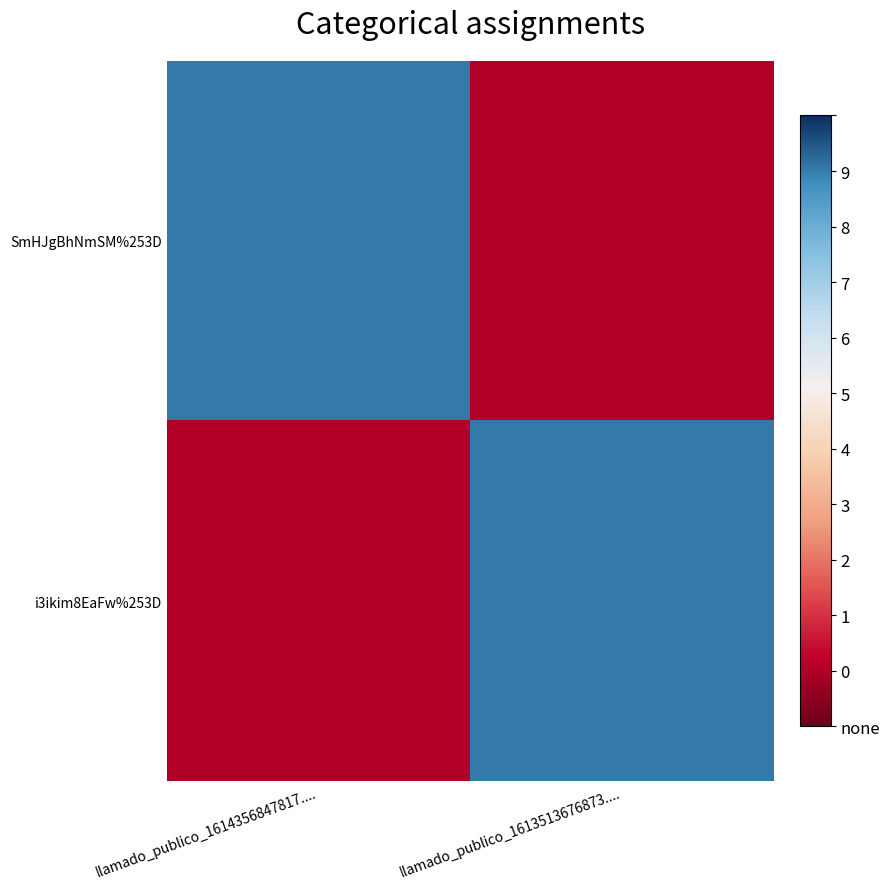

Reading right to left, transcribe all the data shown in this chart.

SmHJgBhNmSM%253D: llamado_publico_1613513676873....=0	llamado_publico_1614356847817....=452
i3ikim8EaFw%253D: llamado_publico_1613513676873....=452	llamado_publico_1614356847817....=0